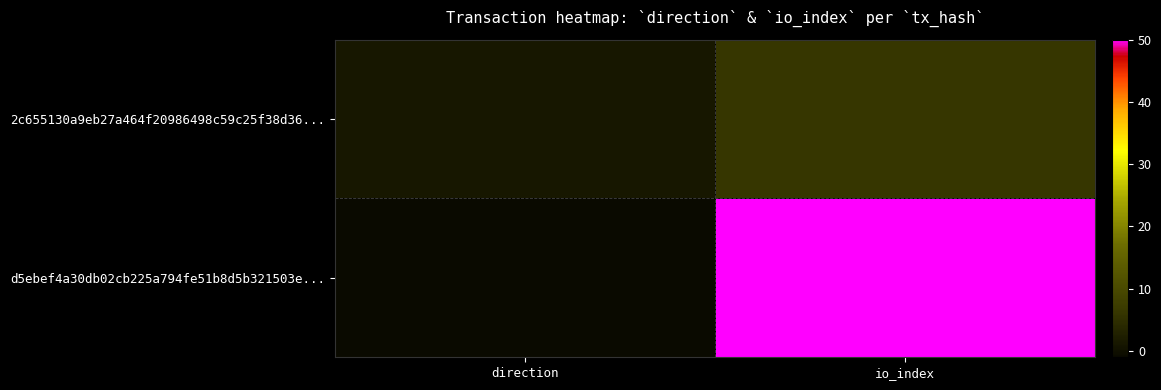

What is the difference between the highest and lowest values at direction?

2